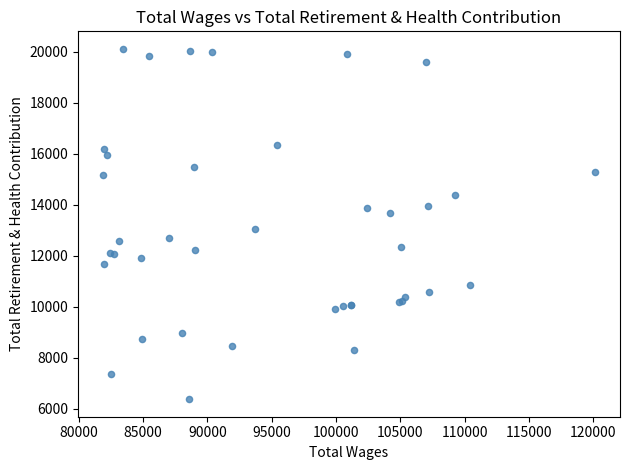

What Y value in the scatter plot is closest to 13246?

13038